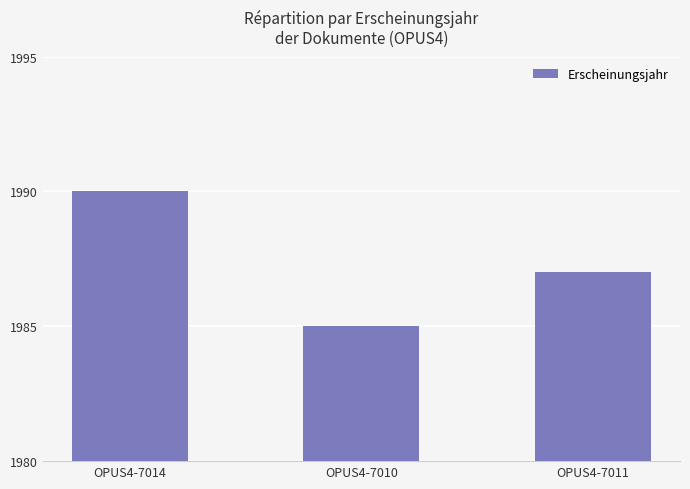

True or false: the data shows 641 at OPUS4-7011.

False